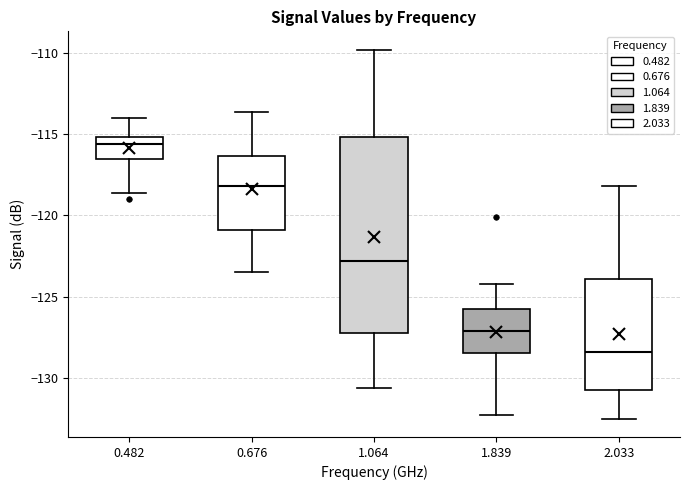

Which box has the highest median line?

0.482